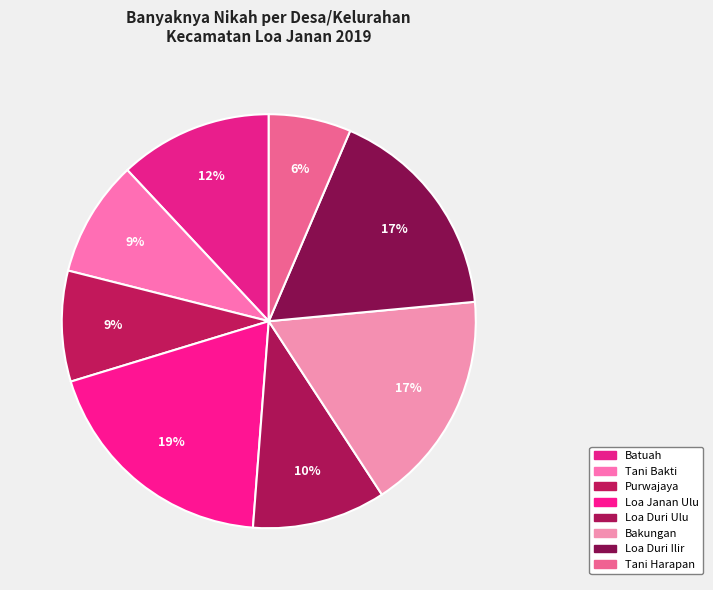

What percentage is the Batuah slice, to the nearest percent?

12%